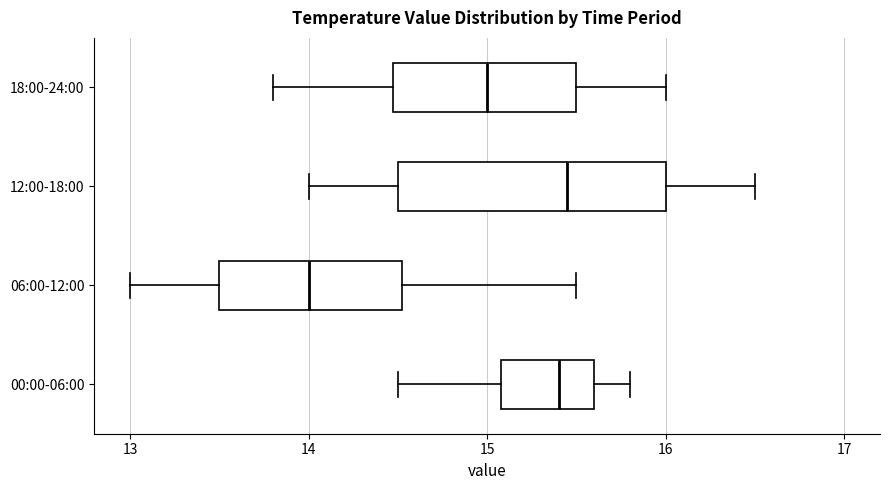

Comparing the boxes themselves (not the whiskers), which one is the widest?

12:00-18:00